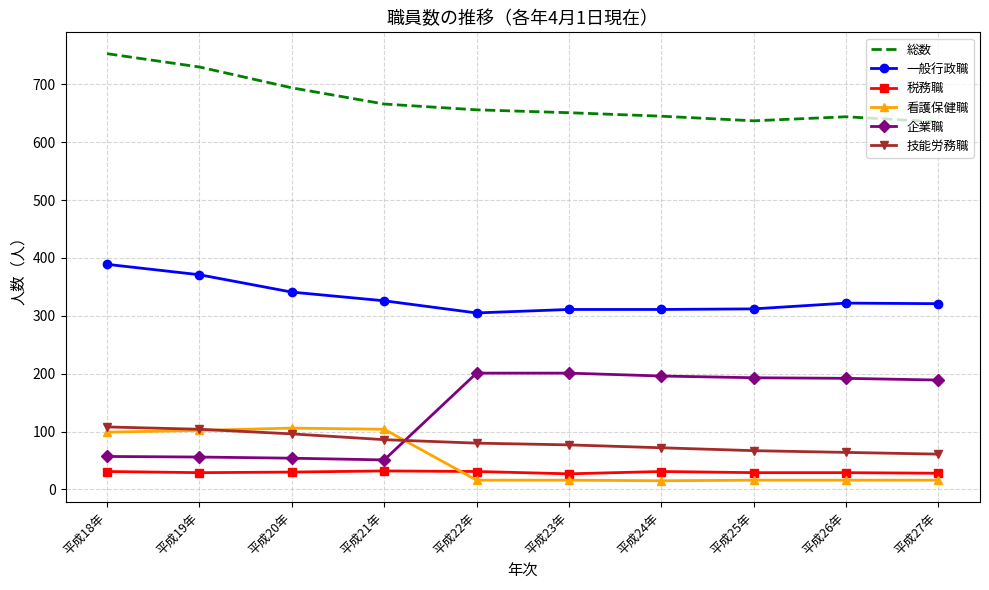

Is the value of 一般行政職 at 平成26年 greater than the value of 税務職 at 平成19年?

Yes